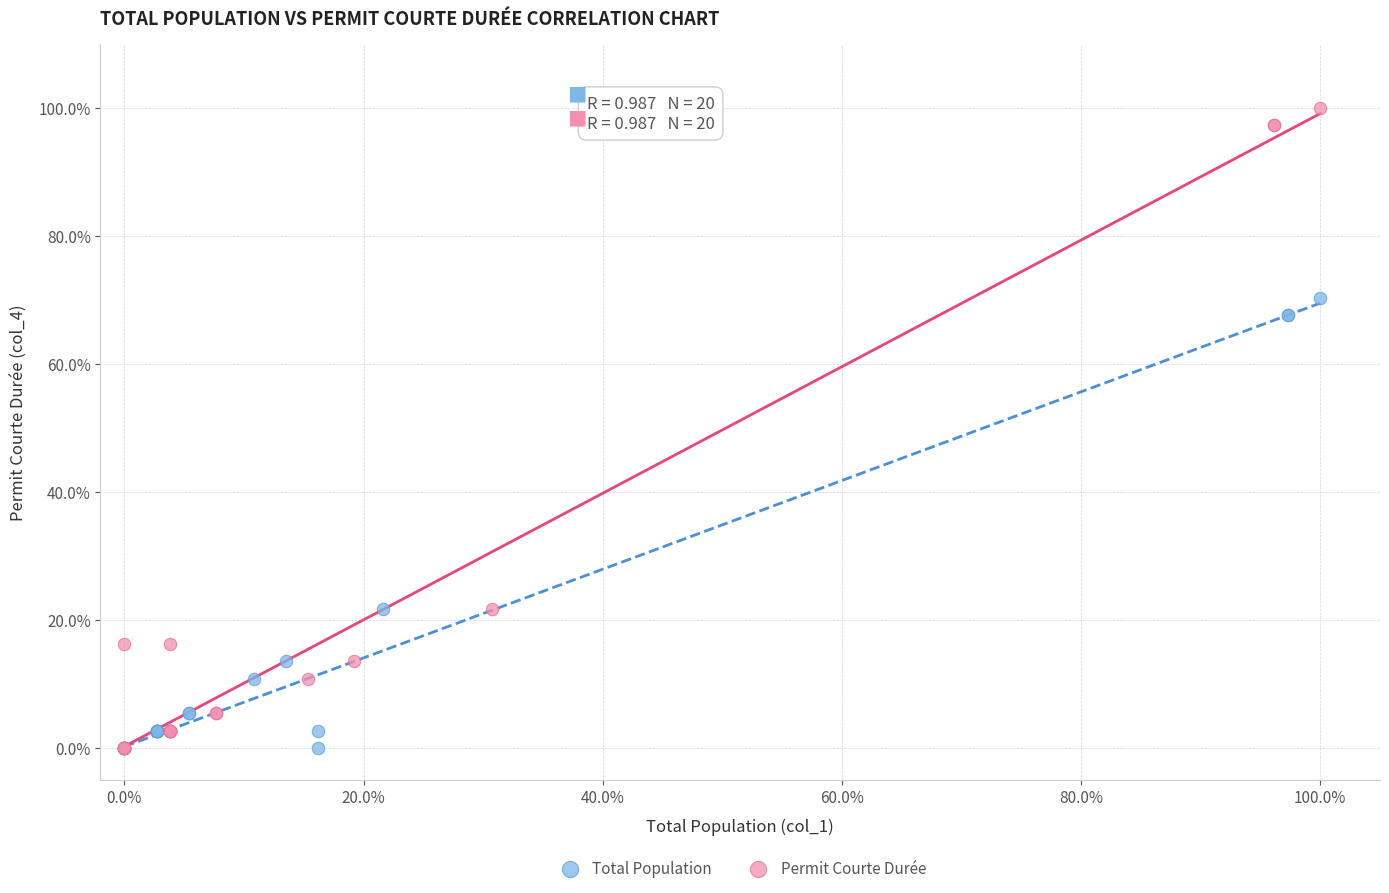

Which series reaches the maximum Y coordinate?

Permit Courte Durée